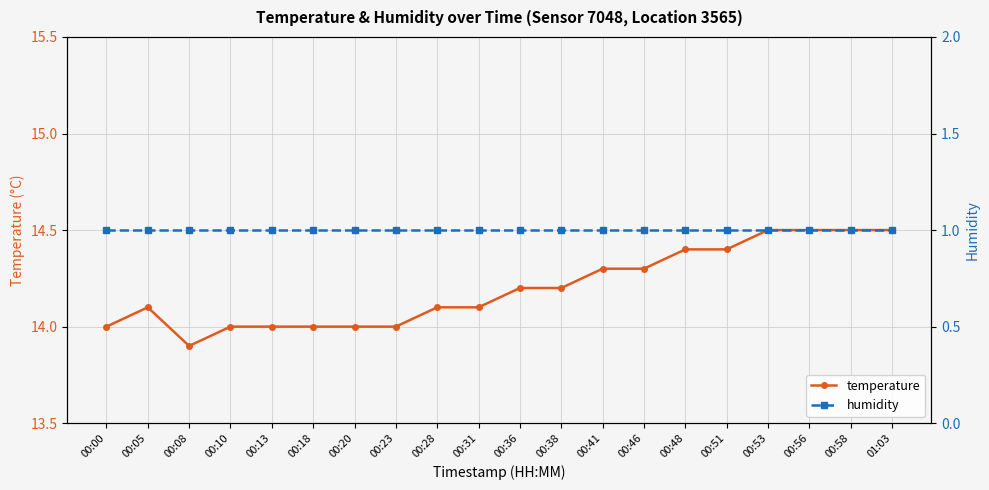

The value of temperature at 00:53 is 5.2. True or false?

False